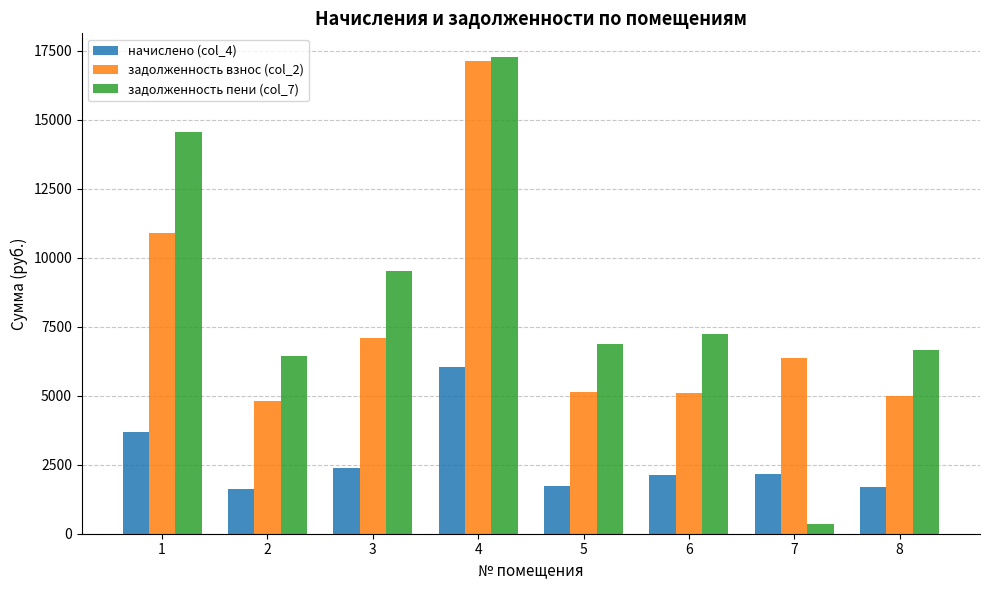

The value of начислено (col_4) at 7 is 2144.9. True or false?

True